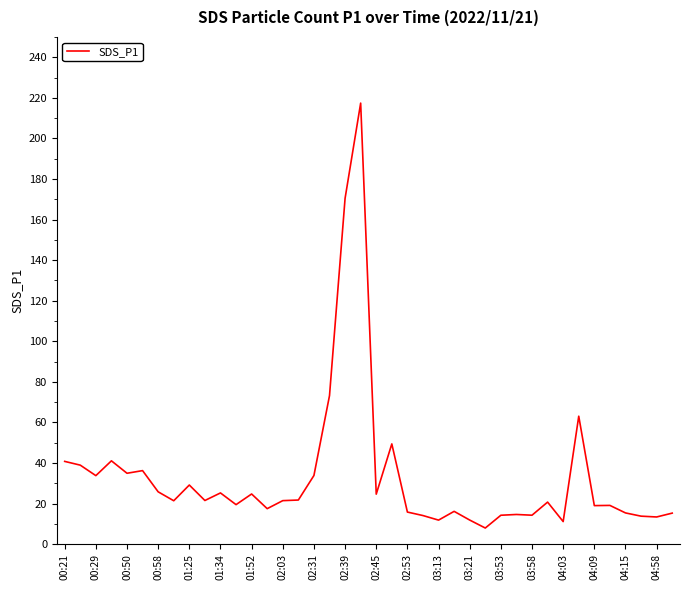

What is the minimum value shown in the chart?

8.0